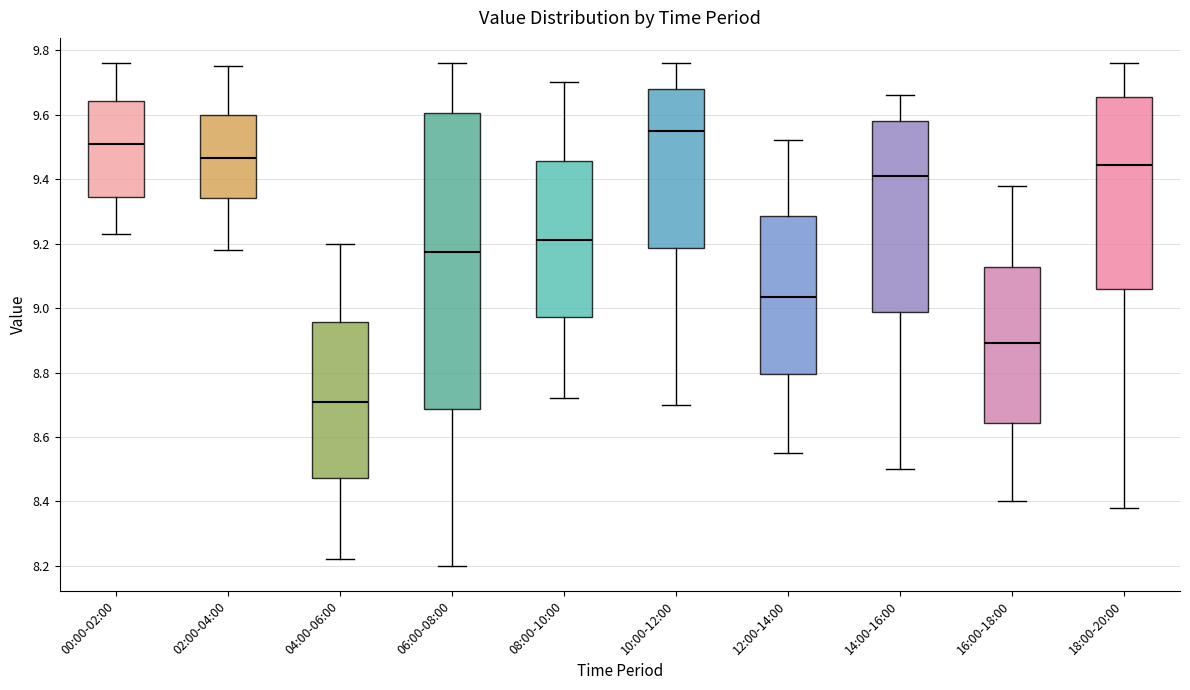

Reading left to right, transcribe this box plot: for each box, give where its median line is, the range the box spans, and where its two whiskers end, as read against the y-axis. The values are not printed on the chart, so give them approximately, as read against the axis.

00:00-02:00: median 9.52, box 9.34 to 9.64, whiskers 9.24 to 9.76
02:00-04:00: median 9.46, box 9.34 to 9.60, whiskers 9.18 to 9.76
04:00-06:00: median 8.72, box 8.48 to 8.96, whiskers 8.22 to 9.20
06:00-08:00: median 9.18, box 8.68 to 9.60, whiskers 8.20 to 9.76
08:00-10:00: median 9.22, box 8.98 to 9.46, whiskers 8.72 to 9.70
10:00-12:00: median 9.56, box 9.18 to 9.68, whiskers 8.70 to 9.76
12:00-14:00: median 9.04, box 8.80 to 9.28, whiskers 8.56 to 9.52
14:00-16:00: median 9.42, box 8.98 to 9.58, whiskers 8.50 to 9.66
16:00-18:00: median 8.90, box 8.64 to 9.12, whiskers 8.40 to 9.38
18:00-20:00: median 9.44, box 9.06 to 9.66, whiskers 8.38 to 9.76